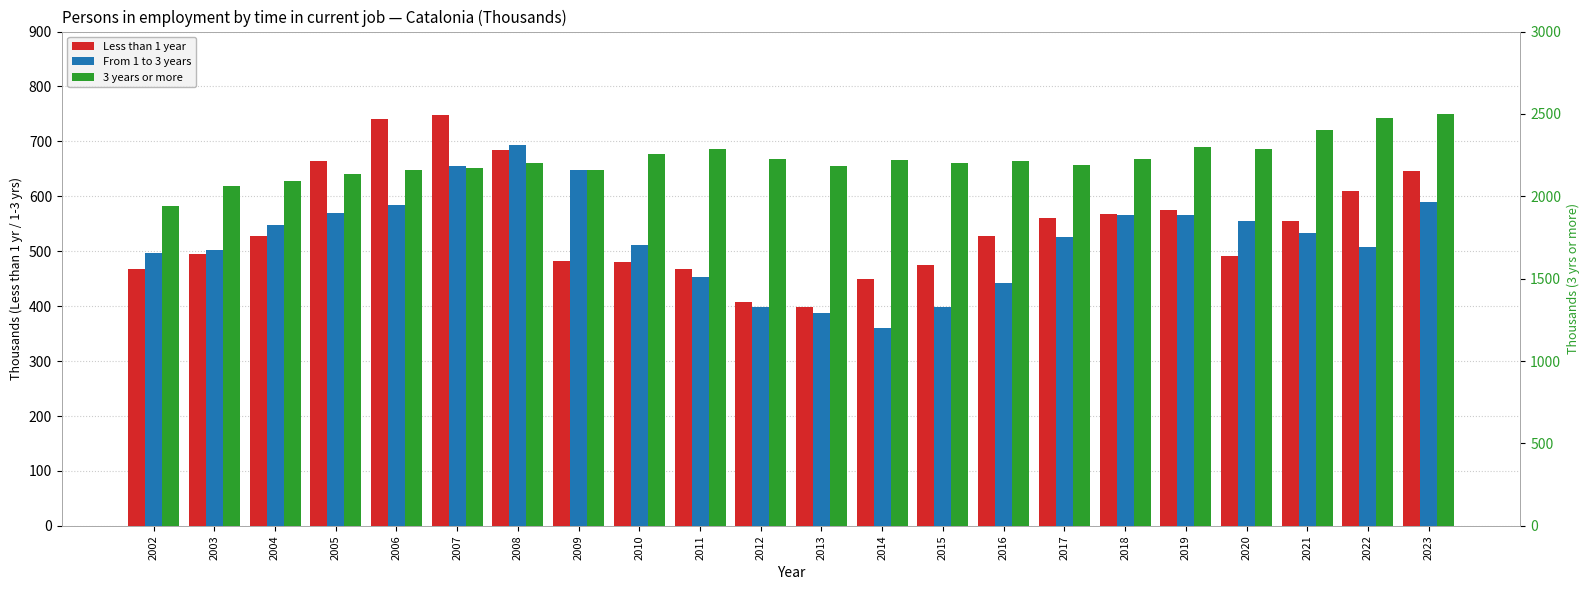

What is the value of the From 1 to 3 years bar at the 2nd from the left?

502.9